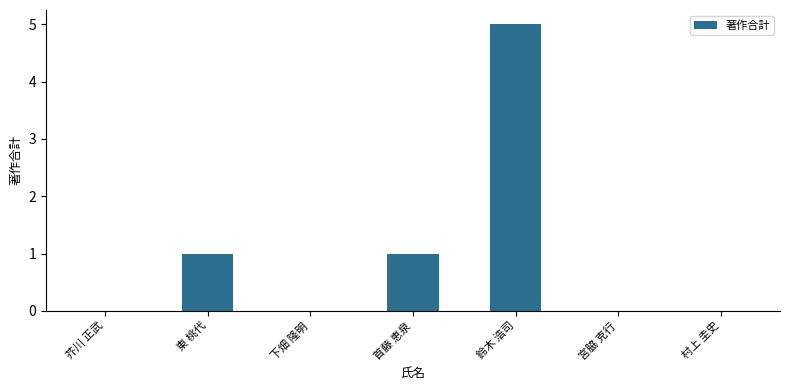

How many values are between 0 and 1?

6